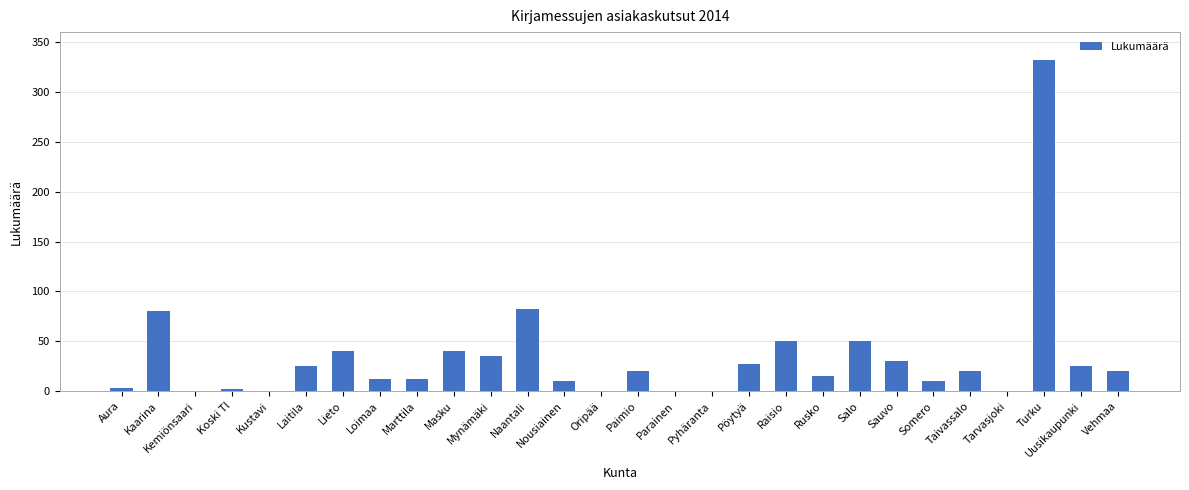

Which label corresponds to the largest value in the chart?

Turku